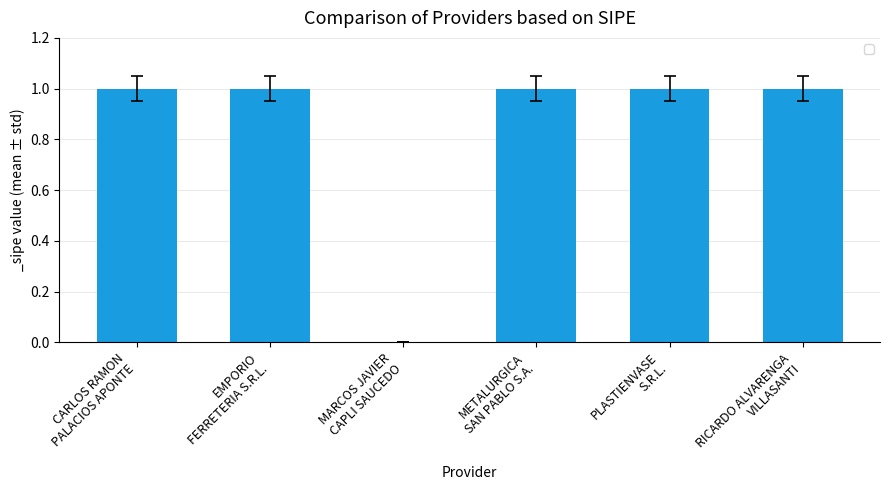

Count the number of data series in this chart.

1